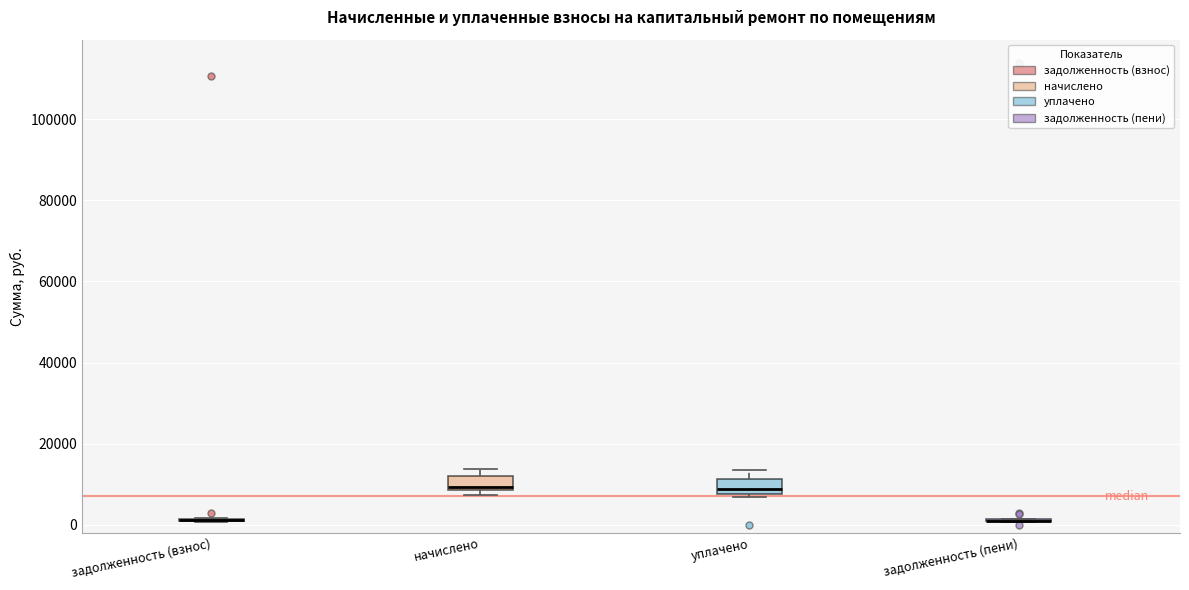

Reading left to right, transcribe this box plot: for each box, give where its median line is, the range the box spans, and where its two whiskers end, as read against the y-axis. The values are not printed on the chart, so give them approximately, as read against the axis.

задолженность (взнос): box collapsed to a line at 2000, whiskers 0 to 2000
начислено: median 10000, box 8000 to 12000, whiskers 8000 (just below the box's lower edge) to 14000
уплачено: median 8000 (just above the box's lower edge), box 8000 to 12000, whiskers 6000 to 14000
задолженность (пени): box collapsed to a line at 2000, whiskers 0 to 2000